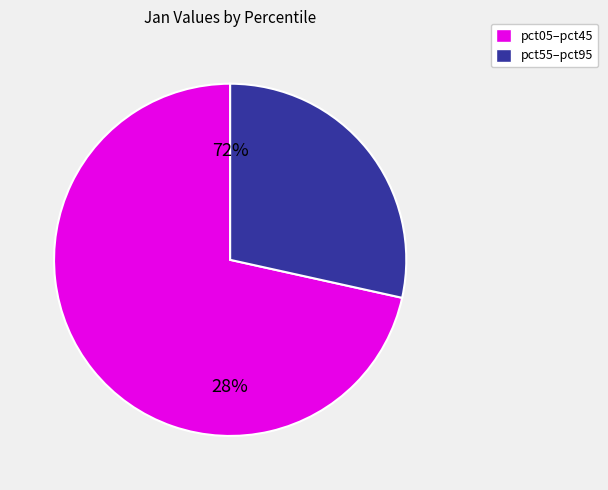

The pct55 slice represents 16% of the pie. True or false?

False